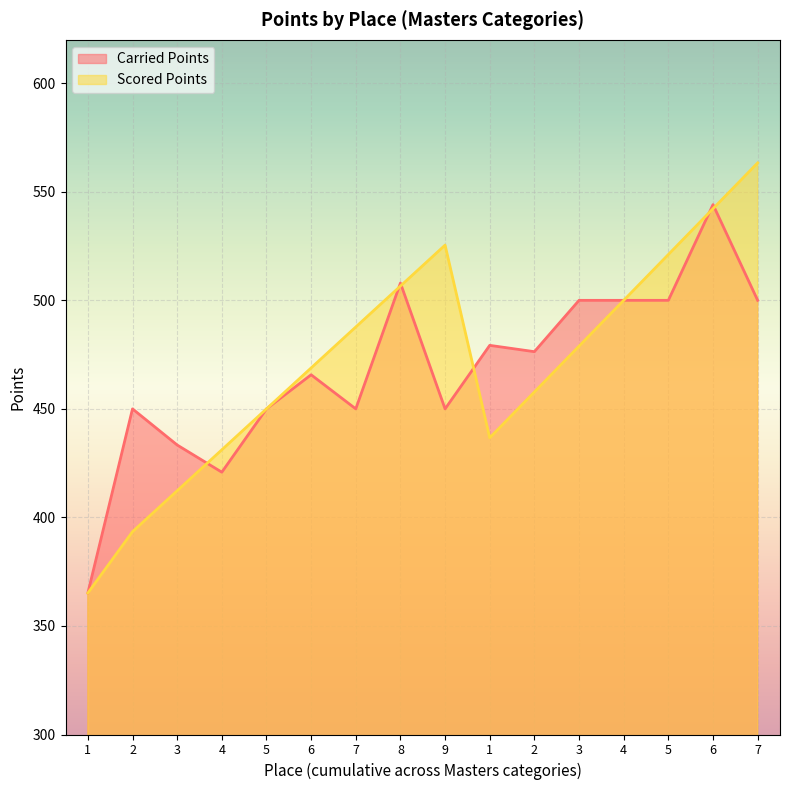

At which label does Scored Points first exceed 478?

7